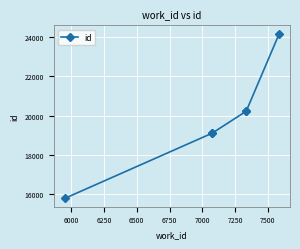

Is it true that the value at 6250 is 5168?

False